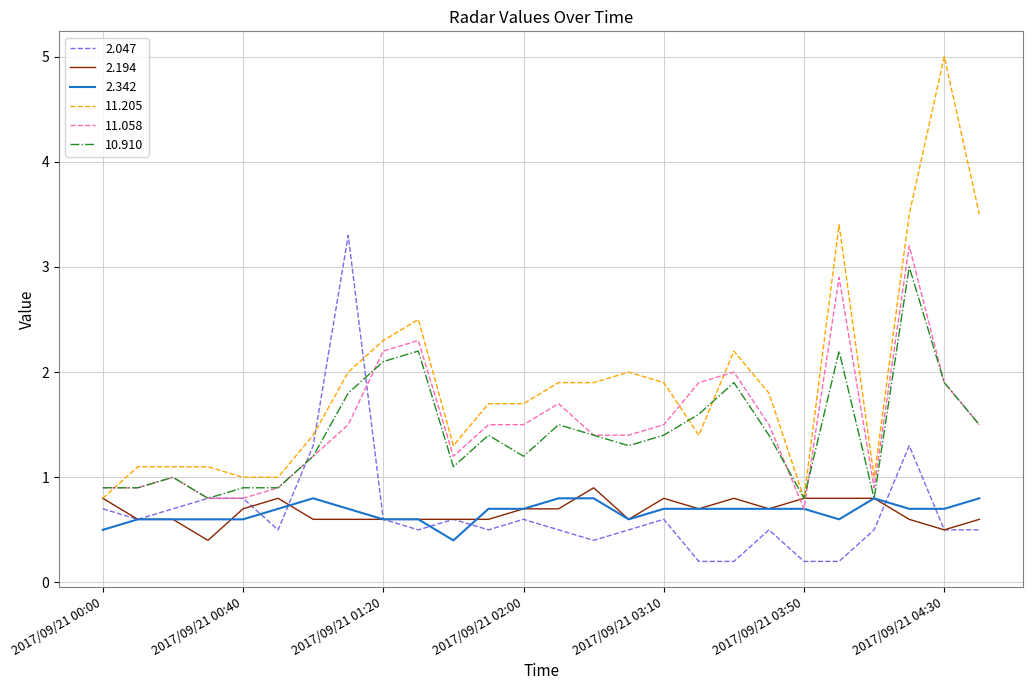

How many lines are shown in the chart?

6